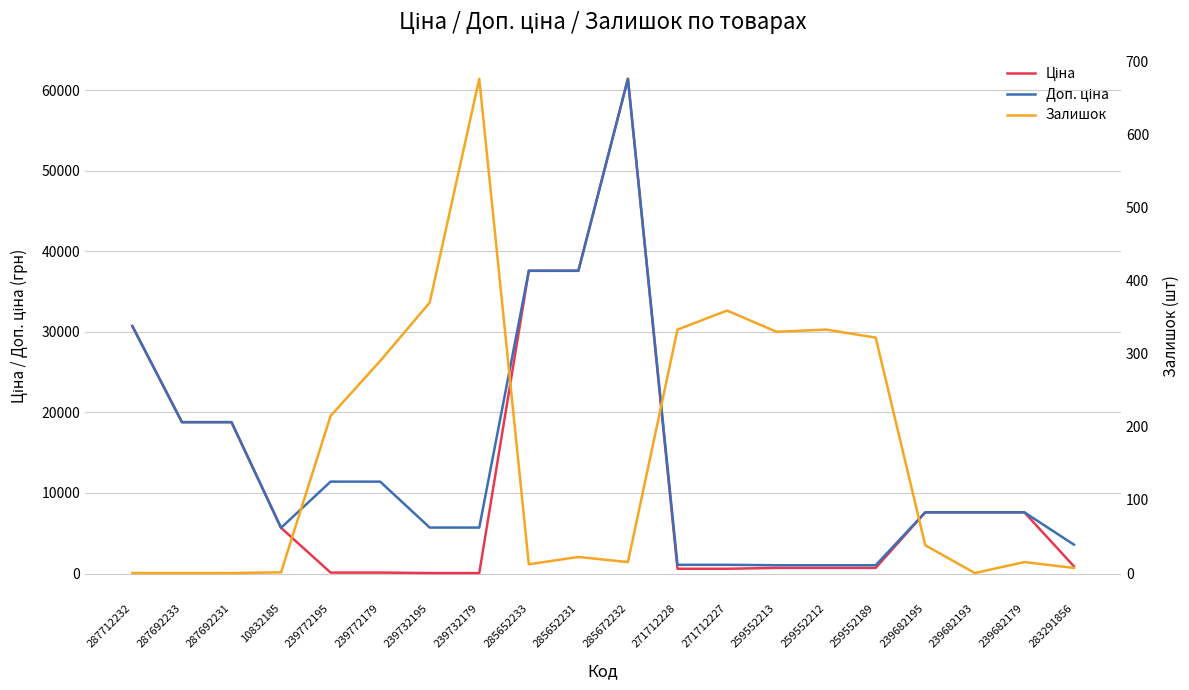

The value of Залишок at 271712228 is 87.2. True or false?

False